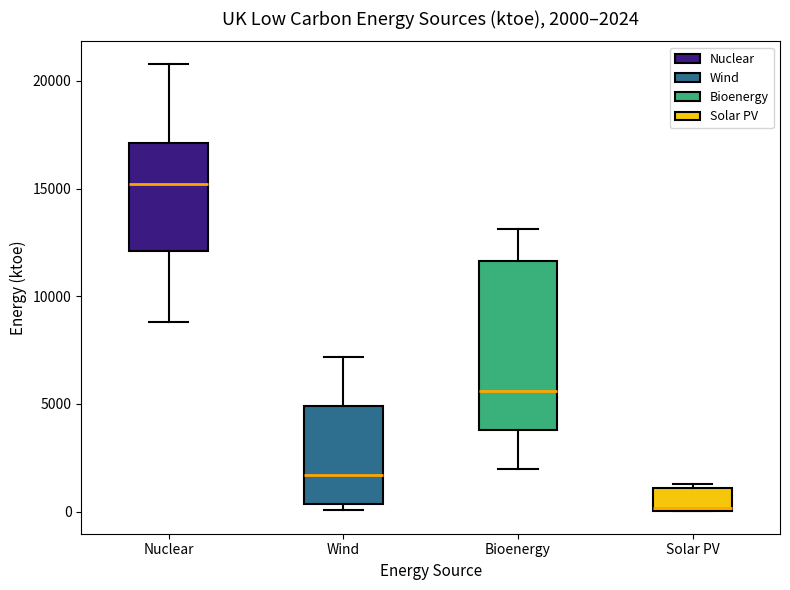

Which box has the lowest median line?

Solar PV